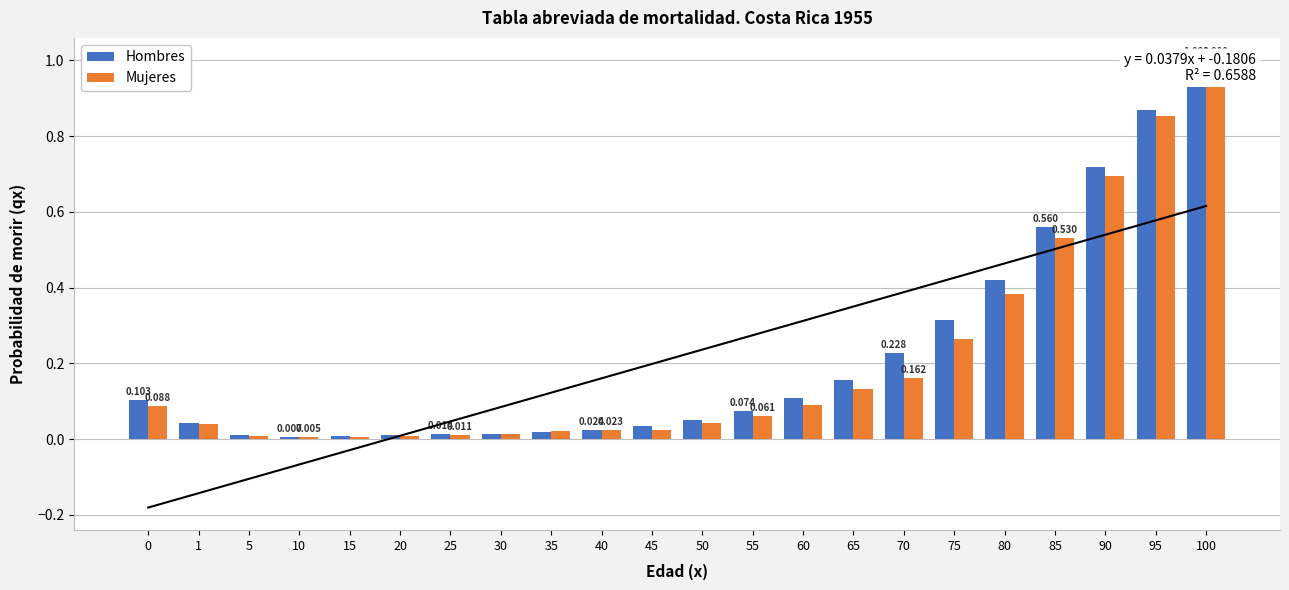

True or false: Hombres has a value of 0.0 at 30.

True